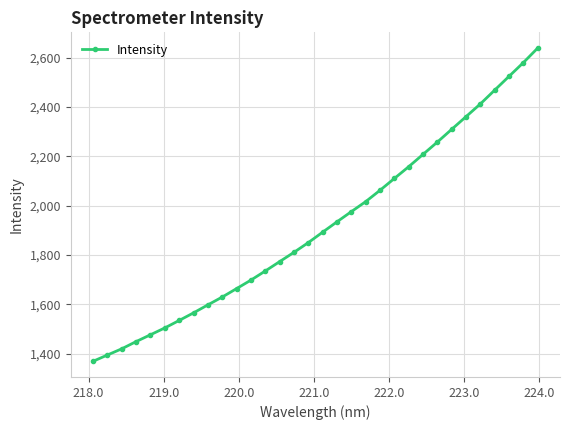

What is the minimum value shown in the chart?

1368.9